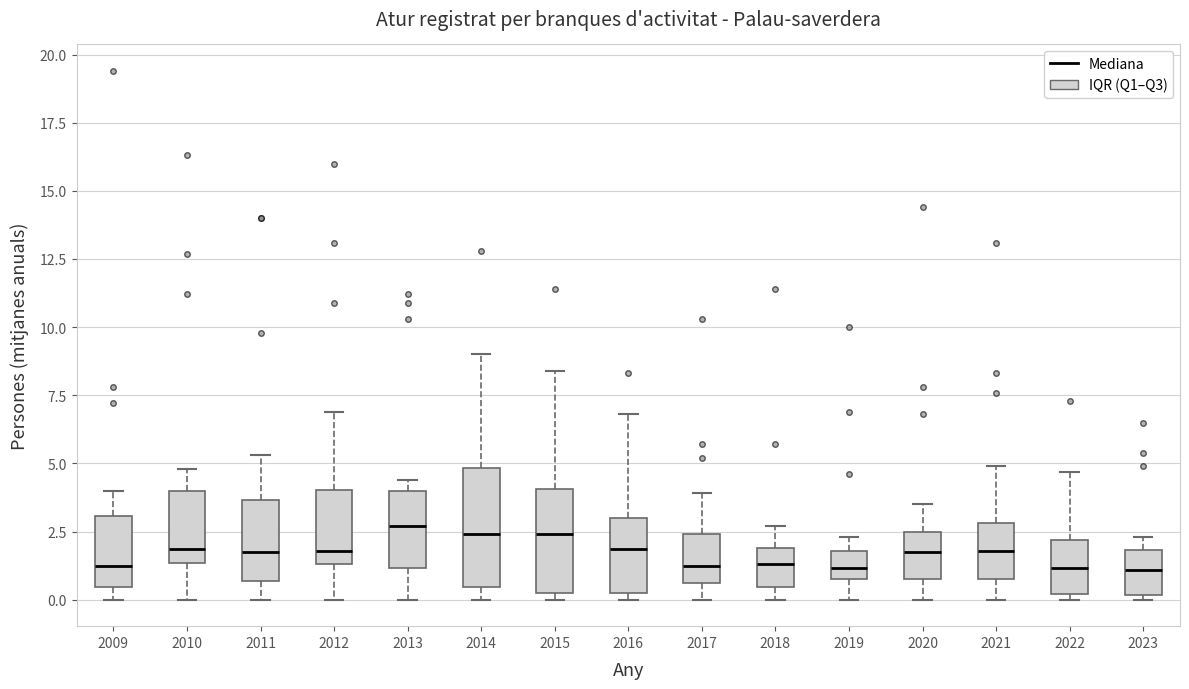

Where is the upper edge of the box at x = 2014 on the y-axis? The values are not printed on the chart, so give them approximately, as read against the axis.

5.0